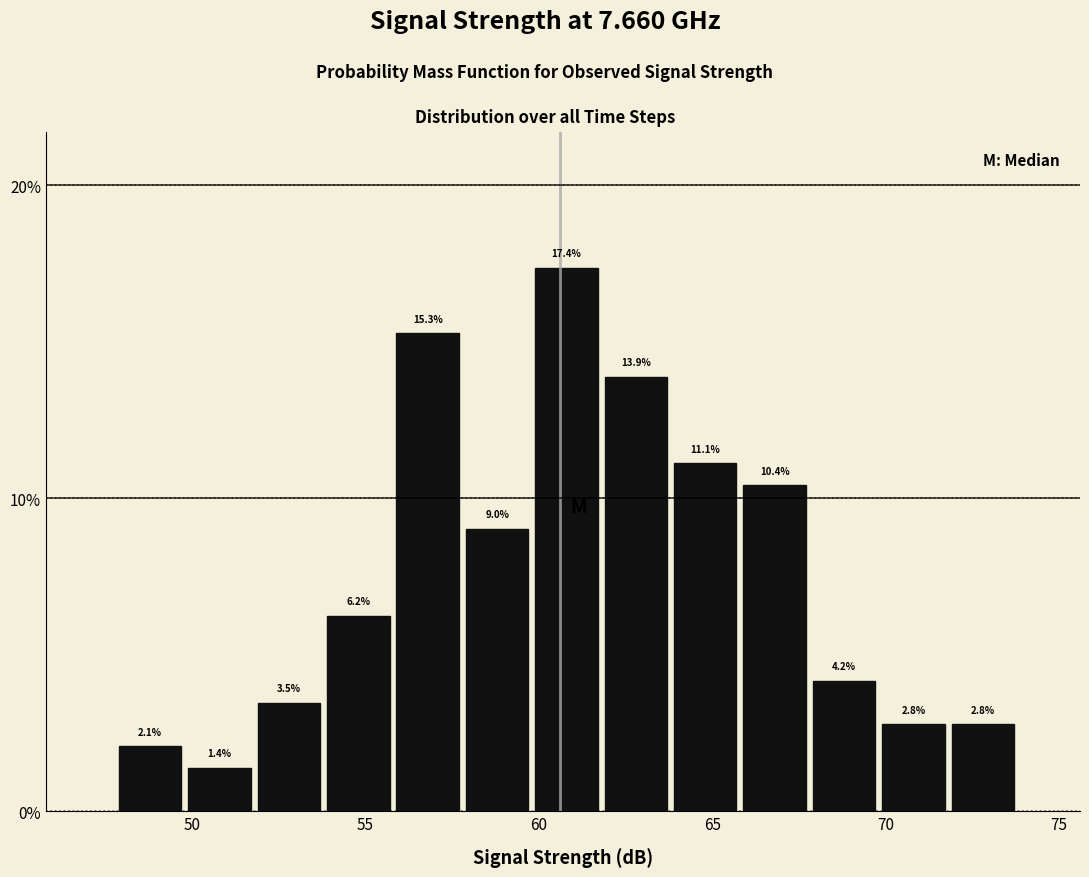

How tall is the bar that spans 55.8 to 57.8 on the x-axis? The bar edges are not printed on the chart, so give them approximately, as read against the axis.

15.3